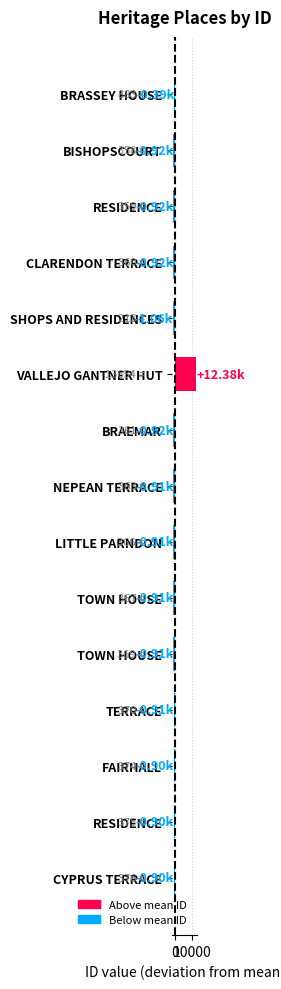

What is the smallest value displayed?

-1063.5